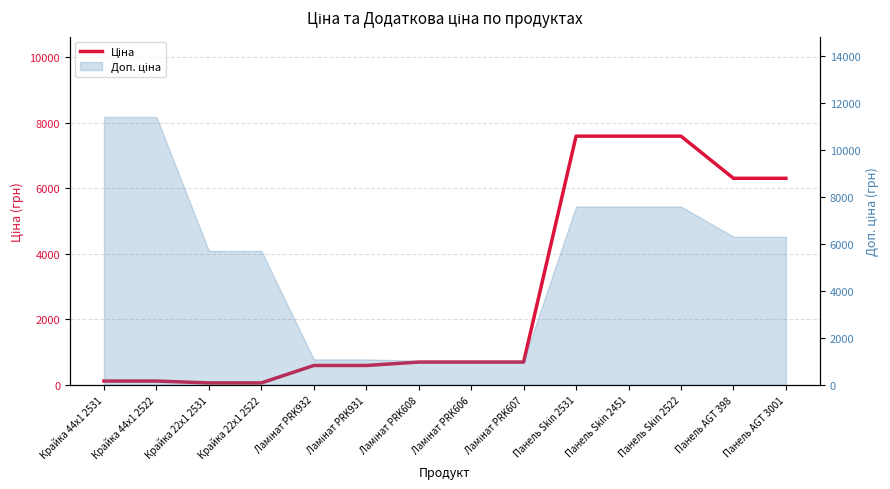

List the labels in order of value, smallest first.

Крайка 22x1 2531, Крайка 22x1 2522, Крайка 44x1 2531, Крайка 44x1 2522, Ламінат PRK932, Ламінат PRK931, Ламінат PRK608, Ламінат PRK606, Ламінат PRK607, Панель AGT 398, Панель AGT 3001, Панель Skin 2531, Панель Skin 2451, Панель Skin 2522